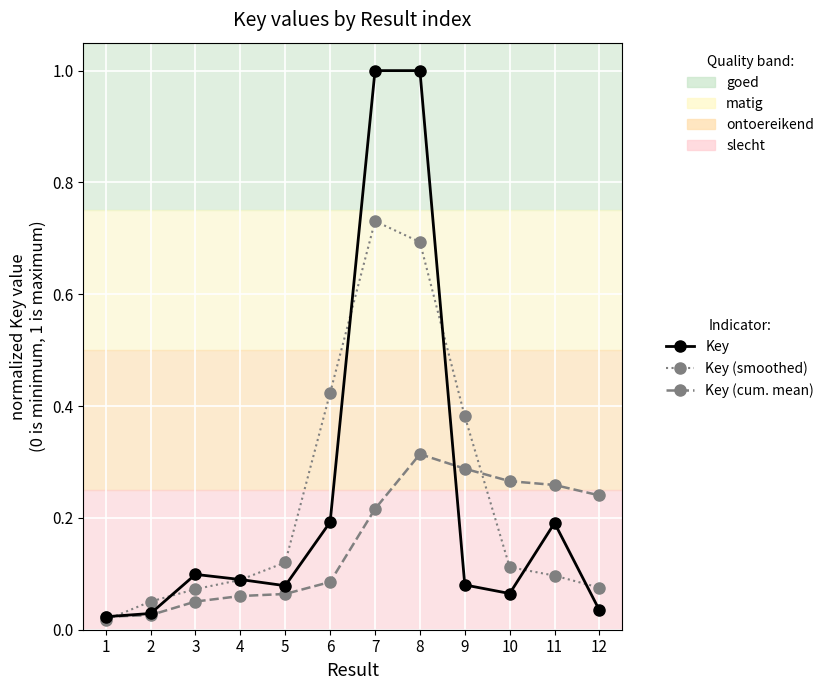

The Key (smoothed) series shows 0.1 at 5. True or false?

True